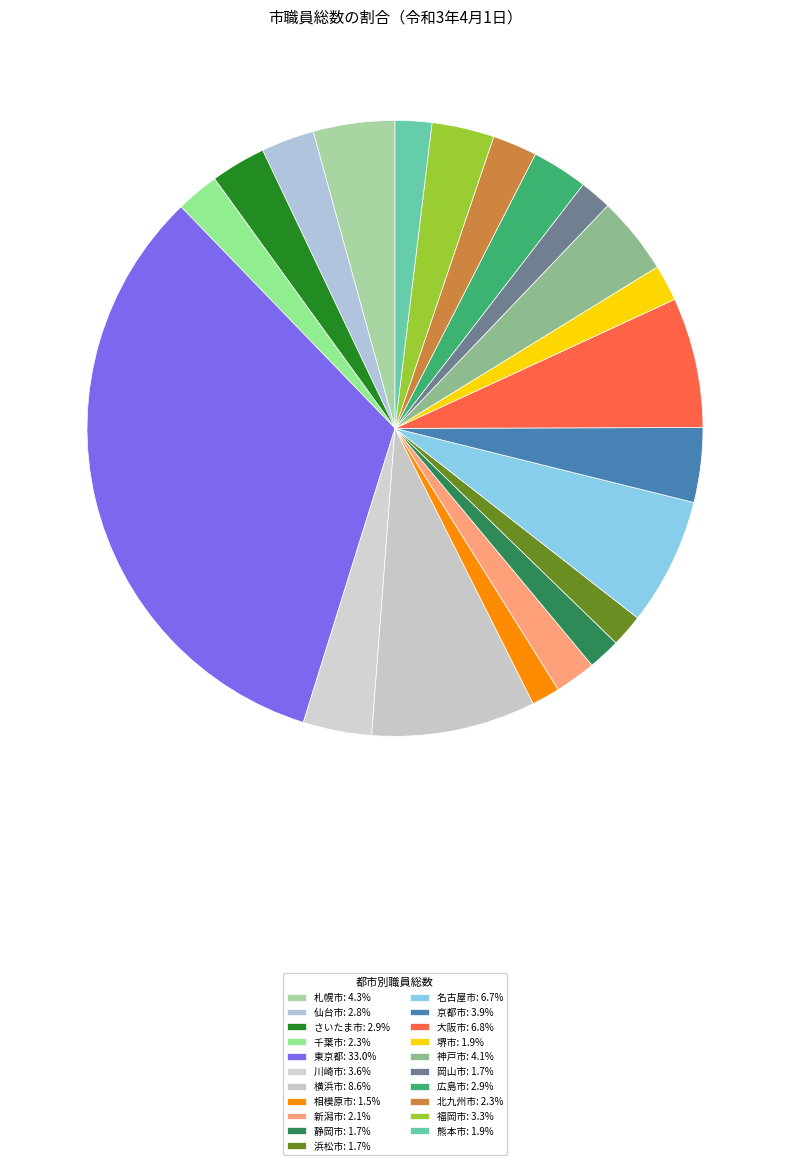

Is 京都市 the majority of the pie?

No